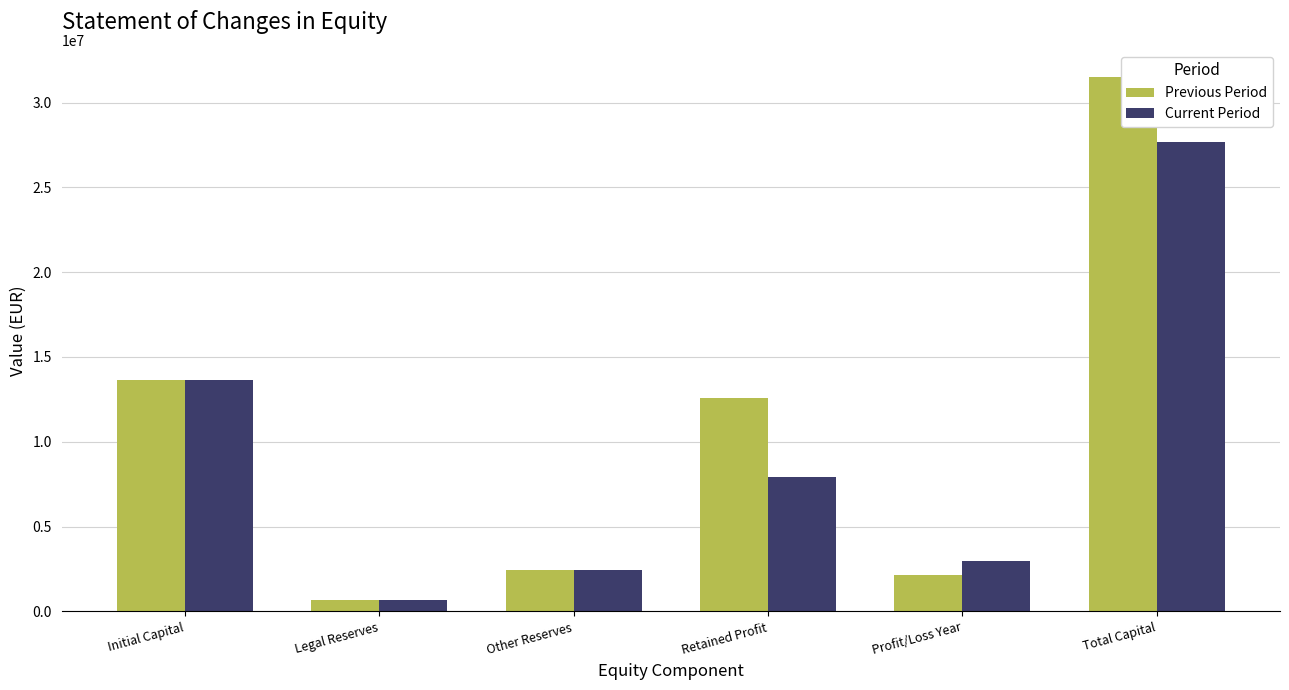

Rank the series by their average value, from highest to lowest.

Previous Period, Current Period